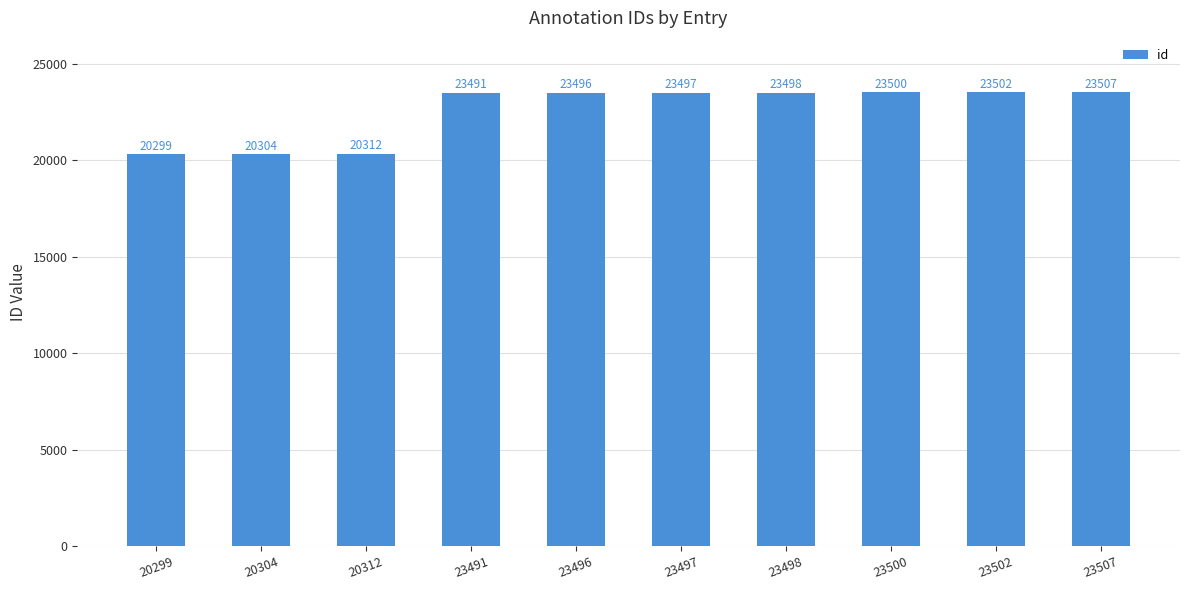

Are the bars horizontal?

No